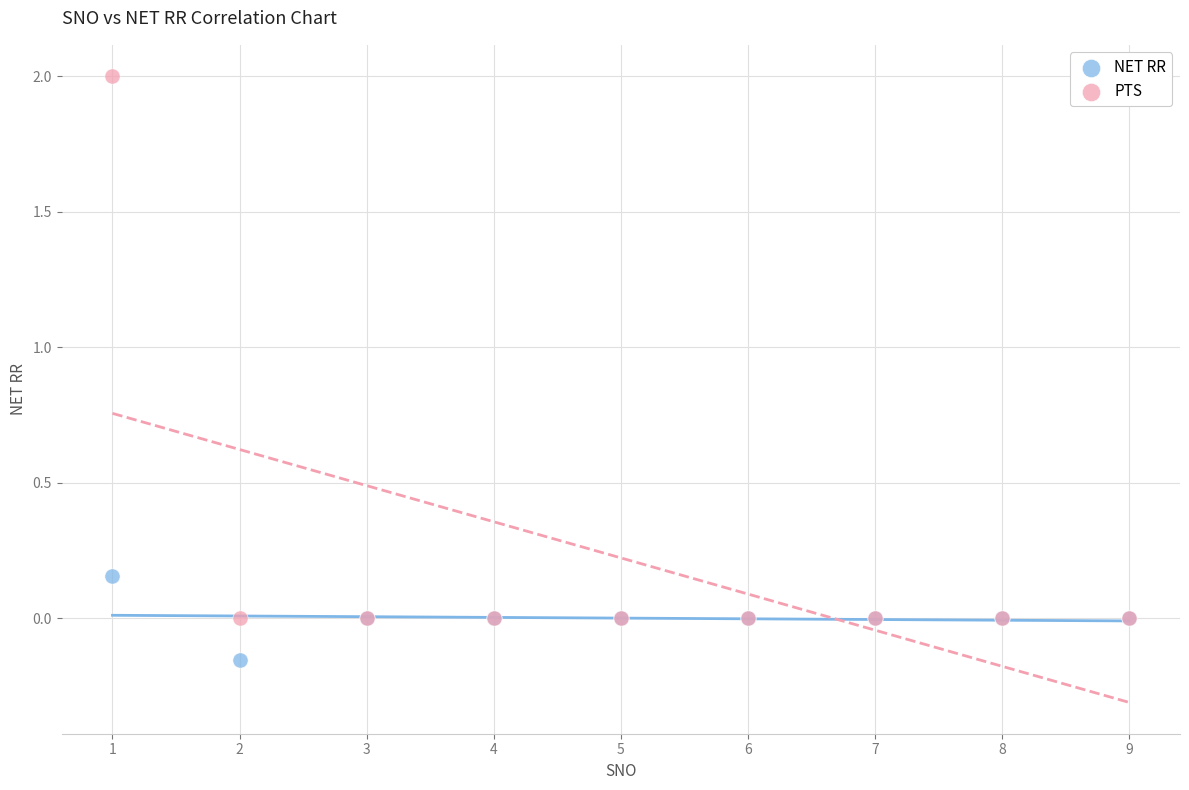

Which series has the largest Y range (max minus min)?

PTS